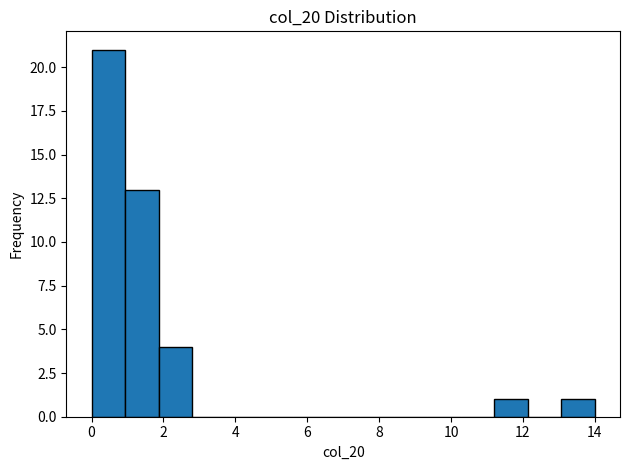

Reading left to right, transcribe this chart: for each bar, give the range it covers on the x-axis and its height. Neither the bar edges nor the heights are printed on the chart, so give them approximately, as read against the axes.

0.0 to 1.0: 21
1.0 to 1.8: 13
1.8 to 2.8: 4
2.8 to 3.8: 0
3.8 to 4.6: 0
4.6 to 5.6: 0
5.6 to 6.6: 0
6.6 to 7.4: 0
7.4 to 8.4: 0
8.4 to 9.4: 0
9.4 to 10.2: 0
10.2 to 11.2: 0
11.2 to 12.2: 1
12.2 to 13.0: 0
13.0 to 14.0: 1